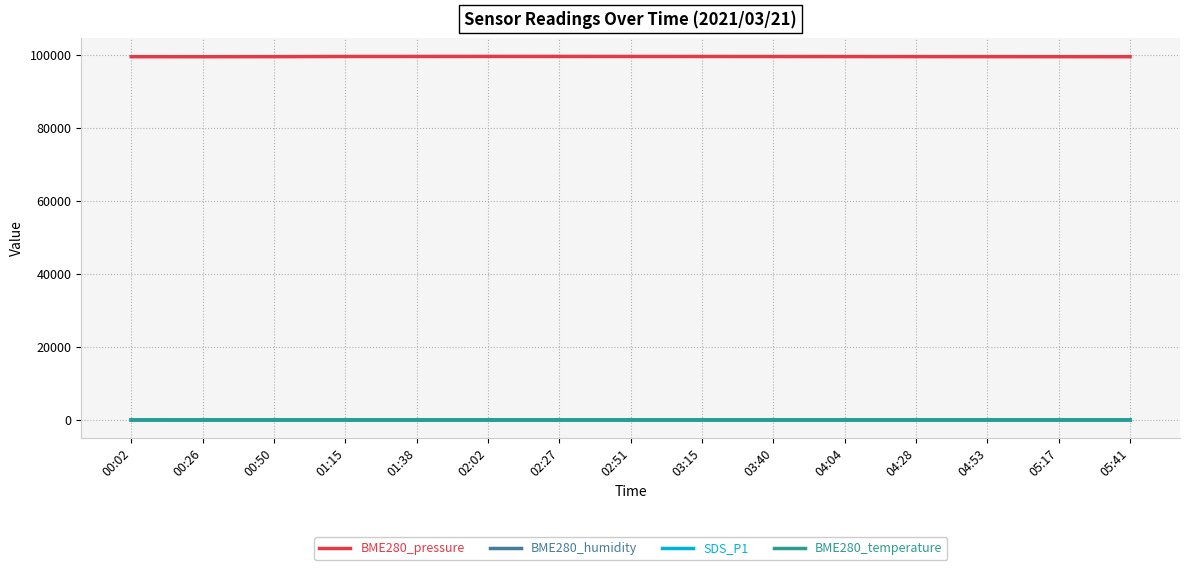

What is the sum of all BME280_pressure values?

1494131.3